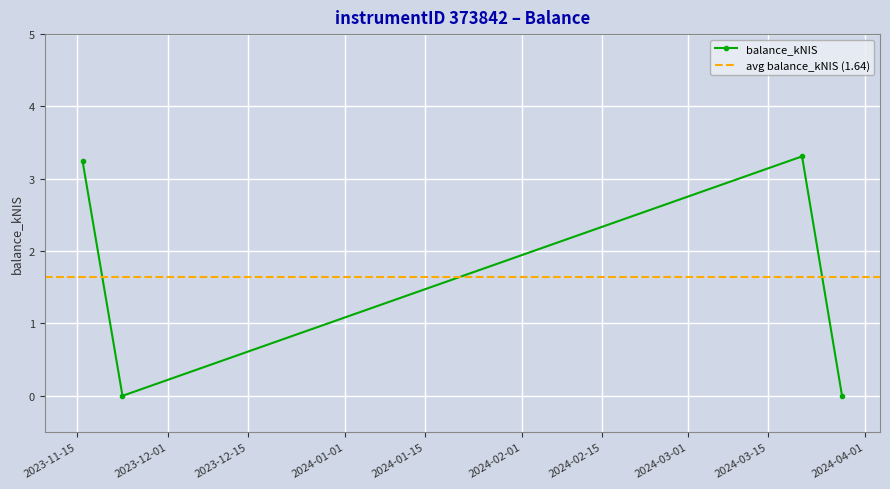

What is the greatest value displayed?

3.3